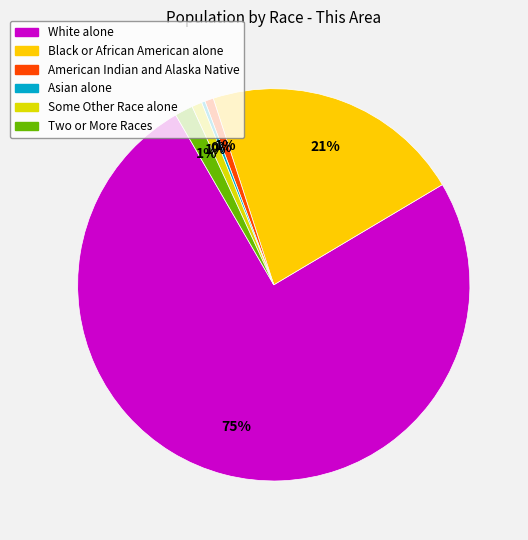

Combined, do White alone and Some Other Race alone account for over 50%?

Yes